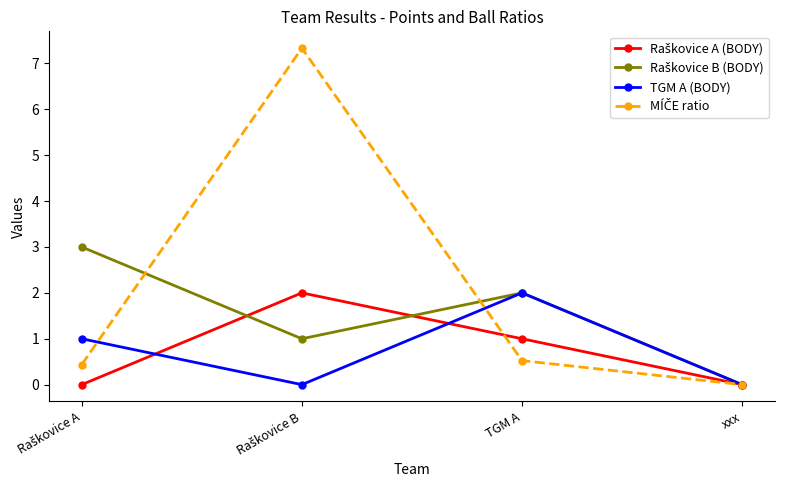

Is it true that TGM A (BODY) equals 2.0 at TGM A?

True